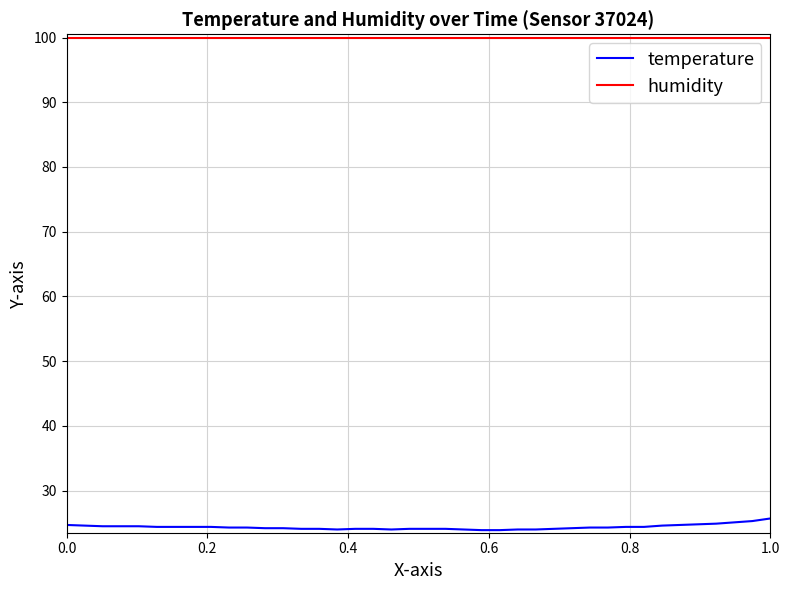

Which series has the widest spread of values?

temperature